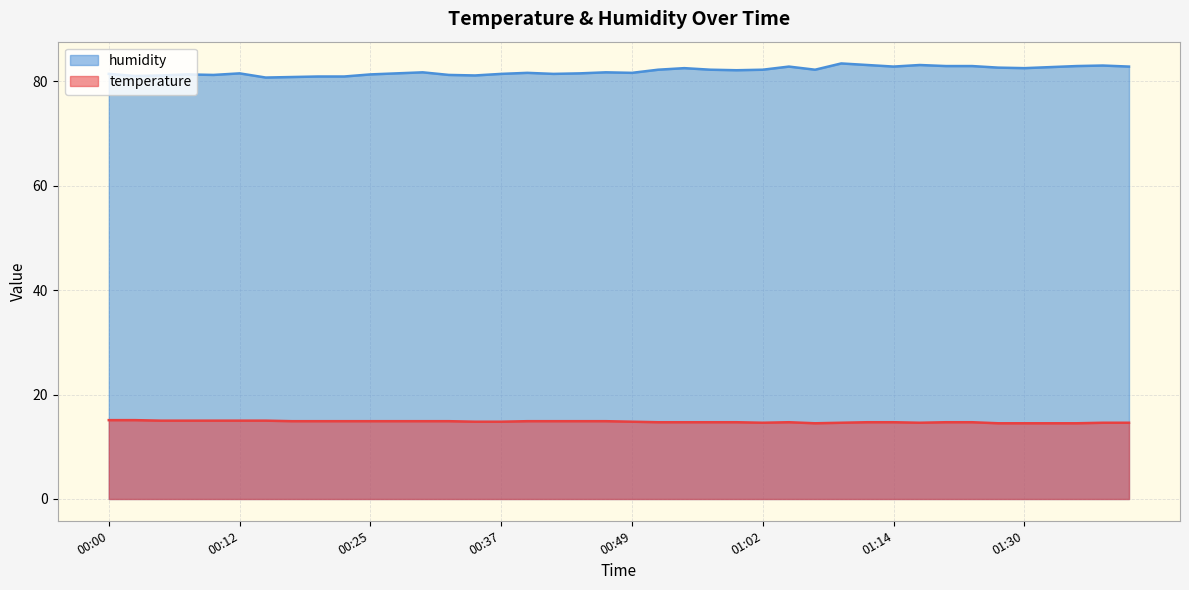

At which category is the sum across all series the highest?

01:09